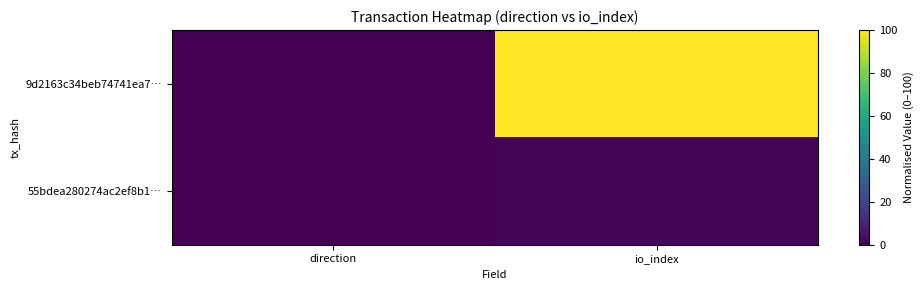

Rank the series by their maximum value, from lowest to highest.

55bdea280274ac2ef8b1…, 9d2163c34beb74741ea7…